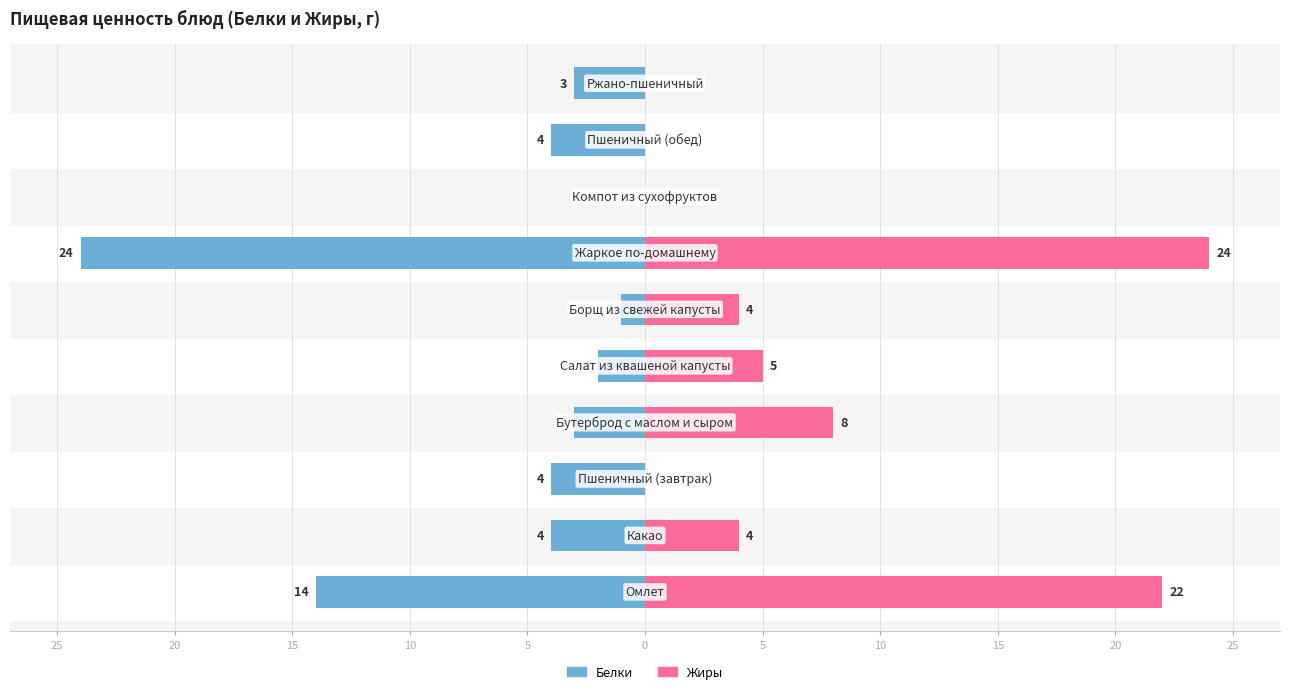

How many negative values does the Белки series have?

9